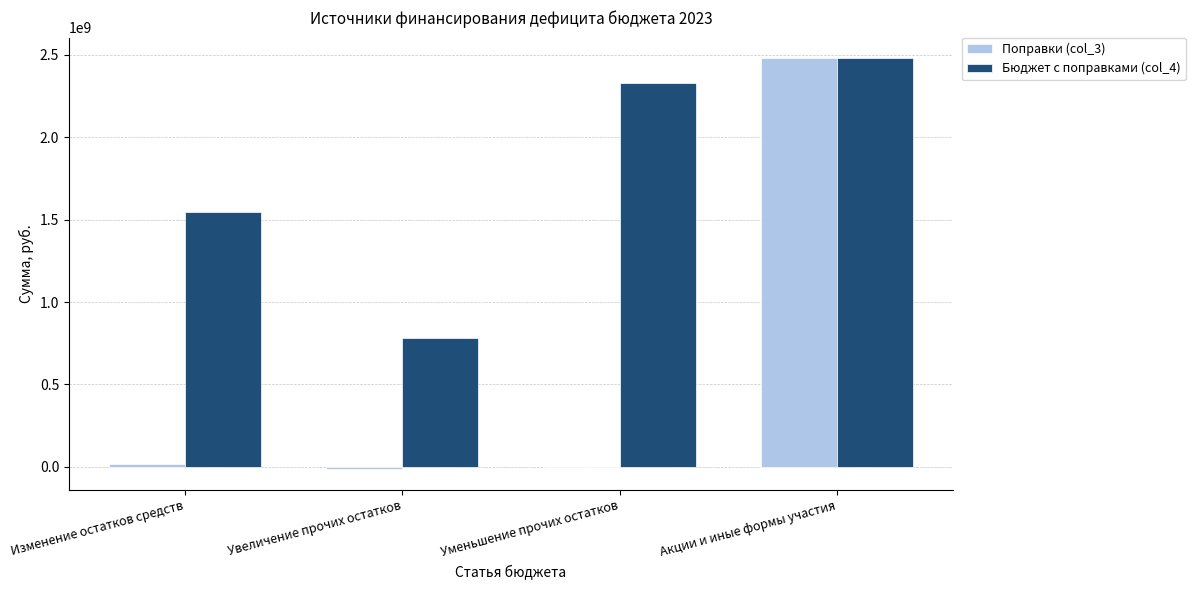

What is the average value of the Бюджет с поправками (col_4) series?

1783978407